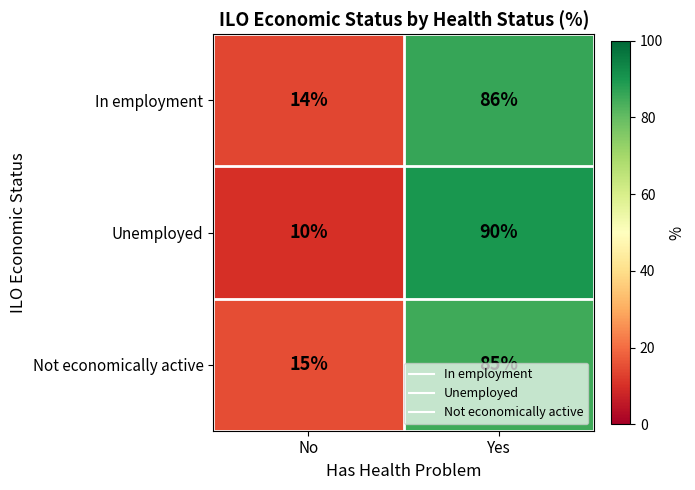

At which category is the sum across all series the highest?

Yes